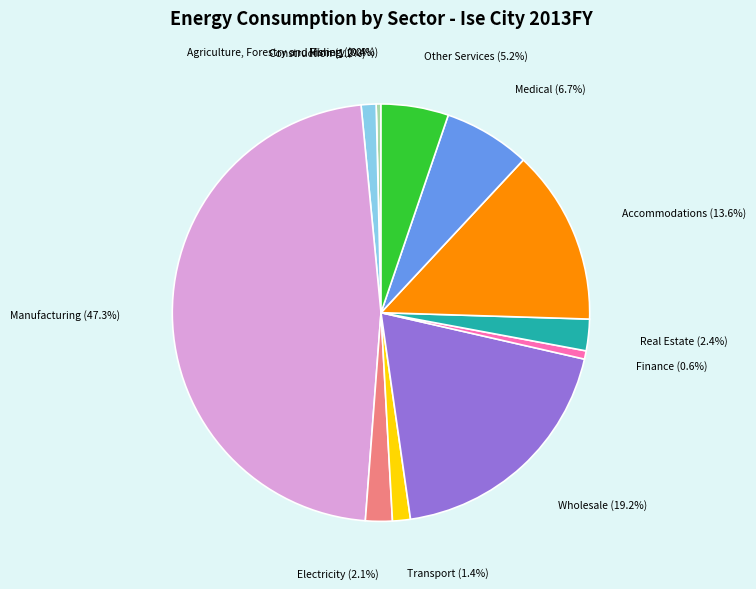

How many segments does this pie chart have?

12